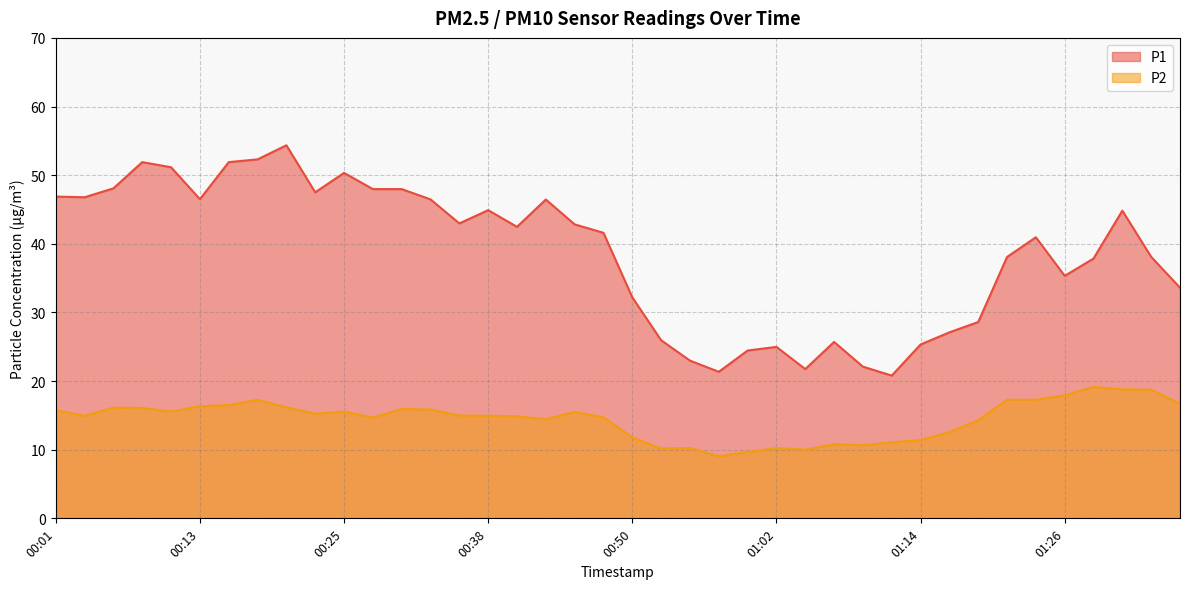

Which has a higher value, 00:21 or 00:50?

00:21